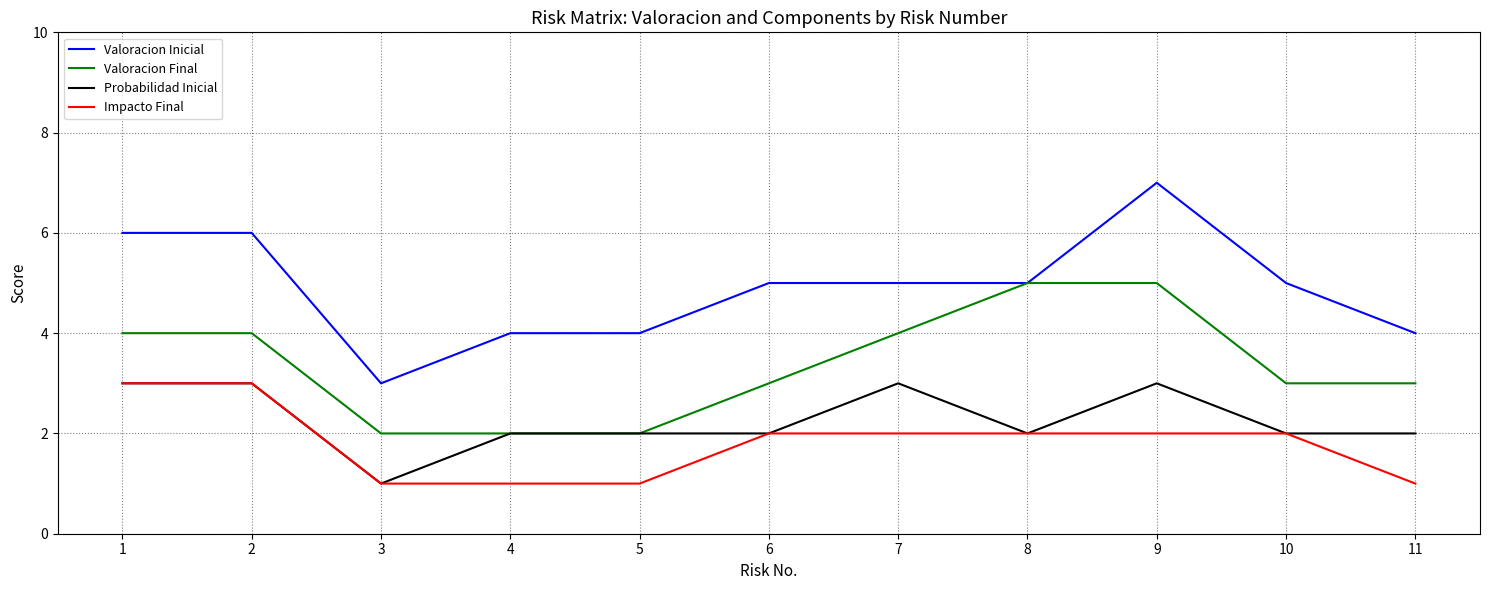

What is the minimum value for Valoracion Final?

2